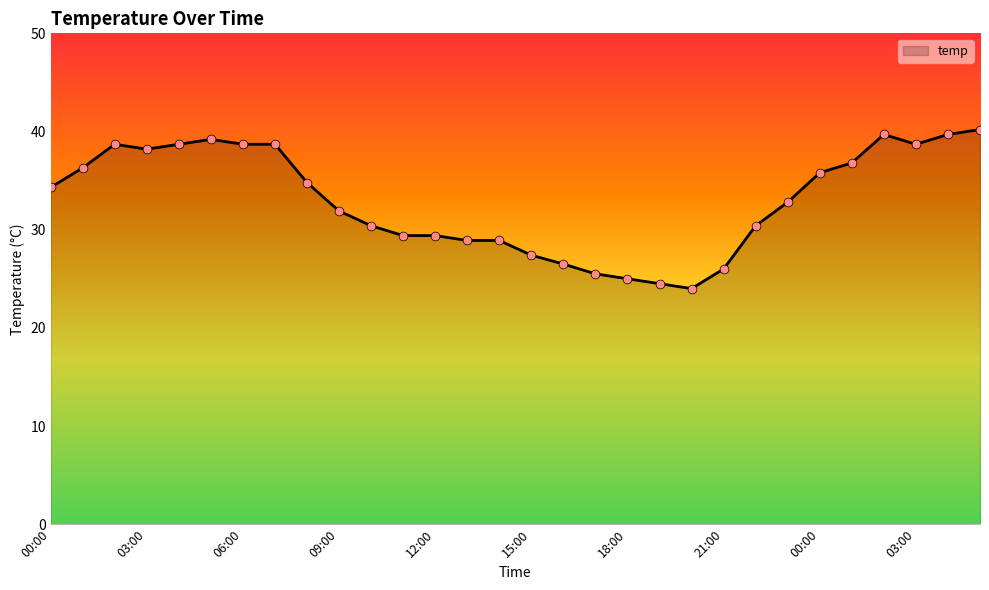

What is the minimum value shown in the chart?

24.0